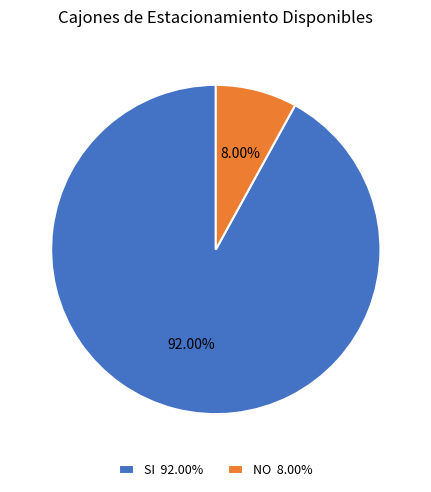

What is the majority slice?

SI